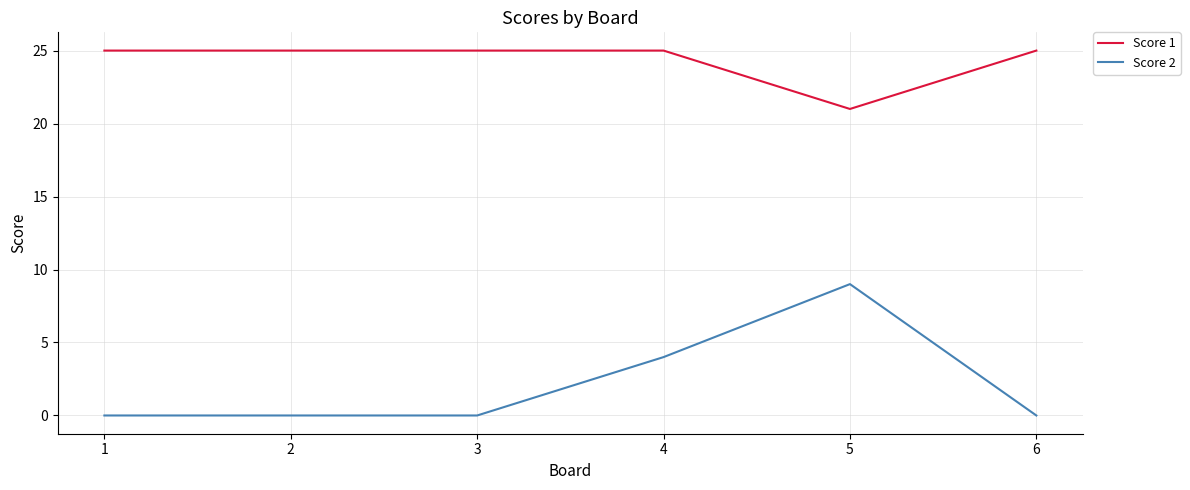

What is the total value across all series at 3?

25